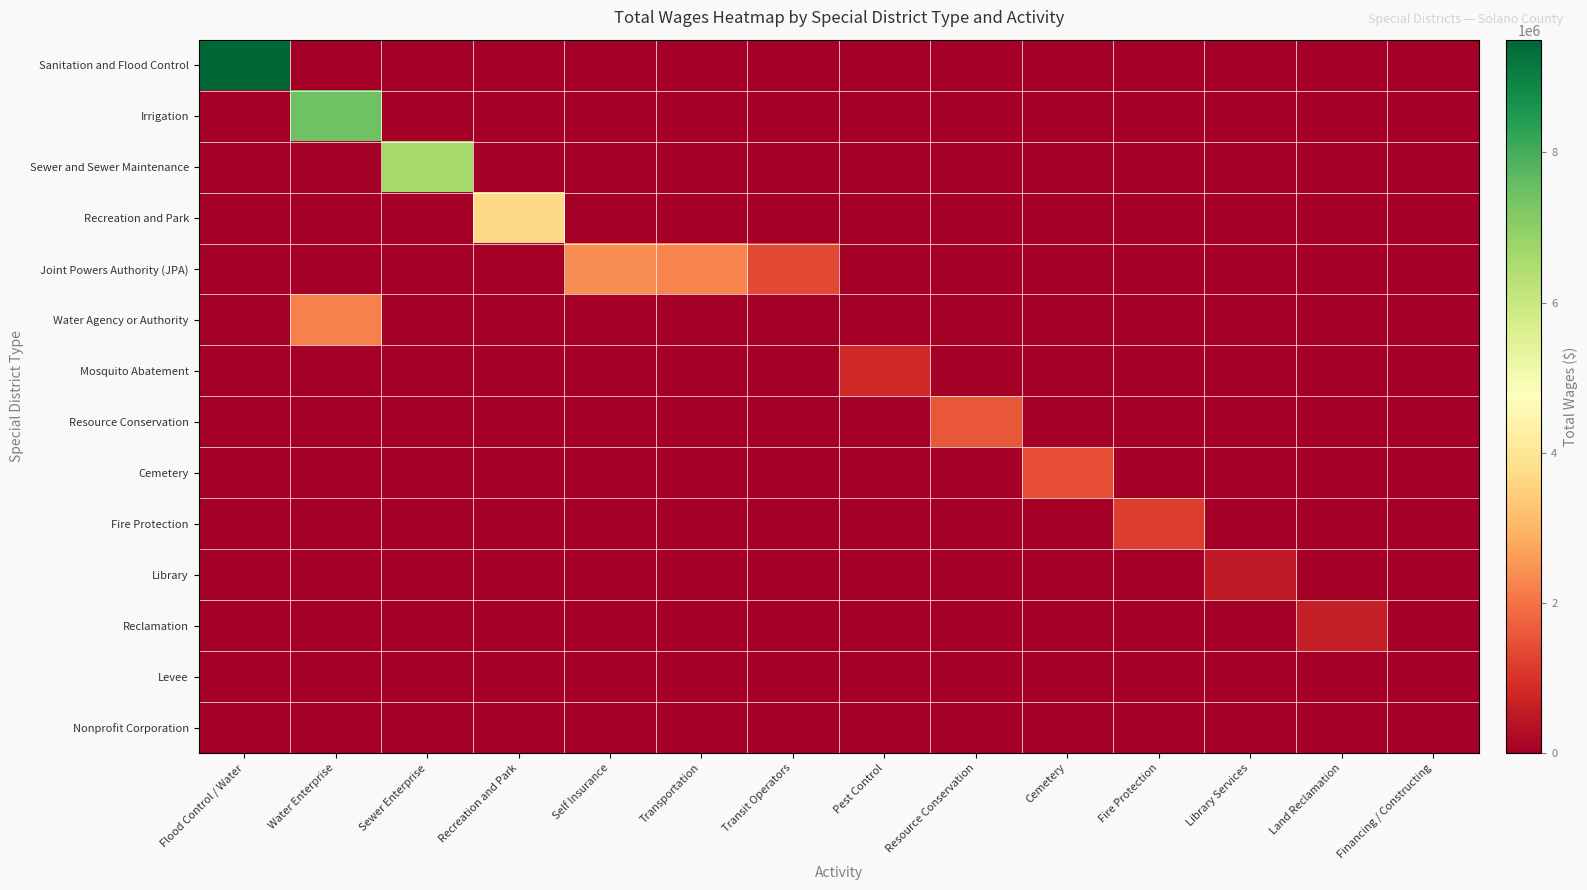

Rank the series at Transit Operators from highest to lowest value.

Joint Powers Authority (JPA), Sanitation and Flood Control, Irrigation, Sewer and Sewer Maintenance, Recreation and Park, Water Agency or Authority, Mosquito Abatement, Resource Conservation, Cemetery, Fire Protection, Library, Reclamation, Levee, Nonprofit Corporation